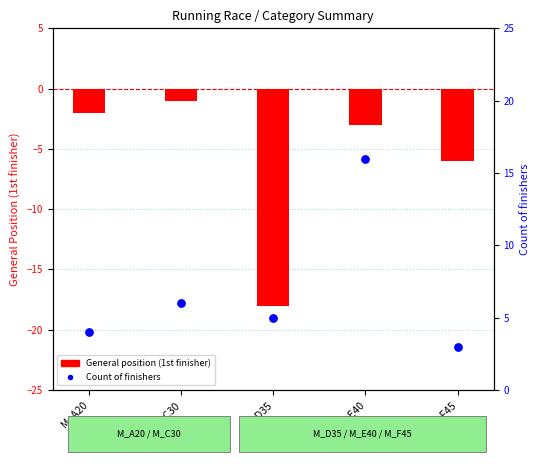

At how many categories does at least one series exceed 11?

1